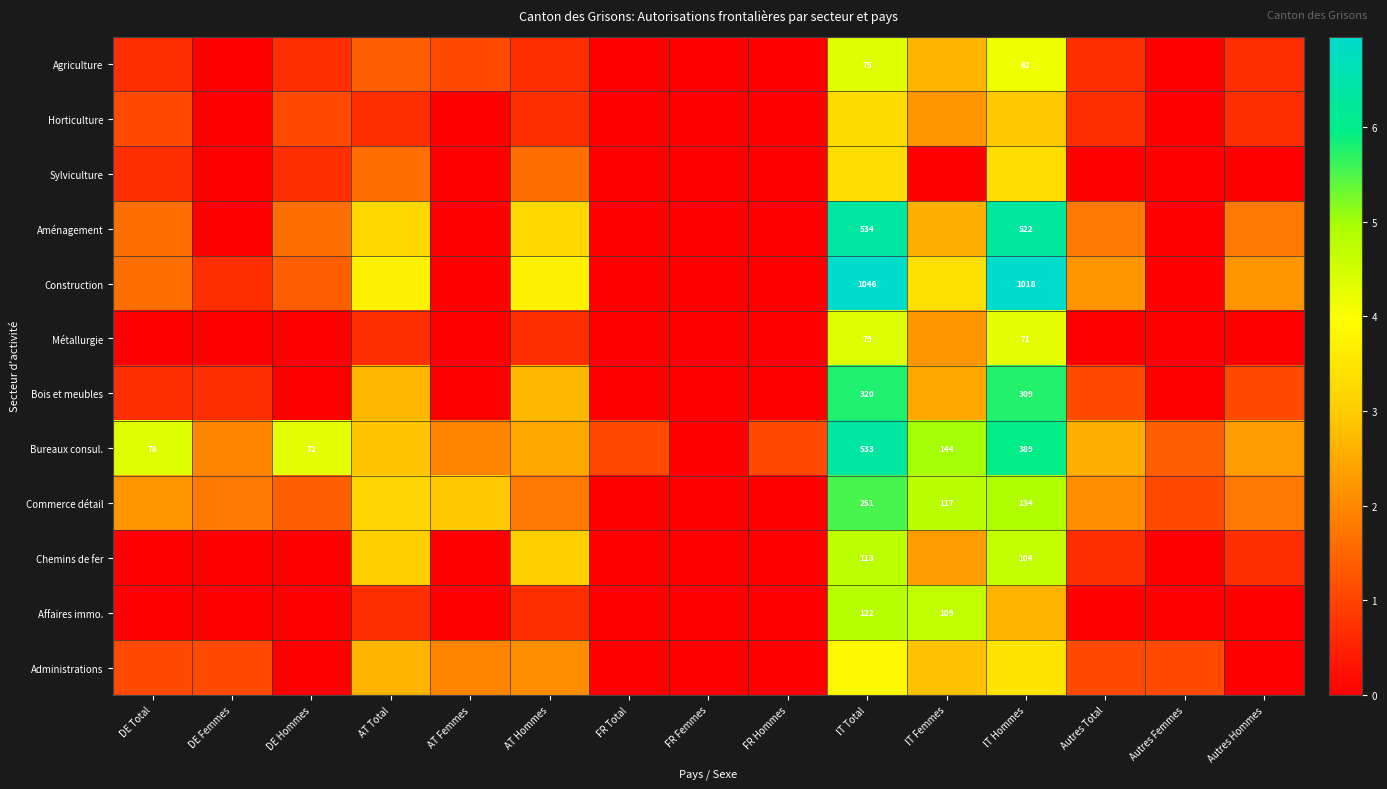

The Chemins de fer series shows 0.9 at Autres Hommes. True or false?

False